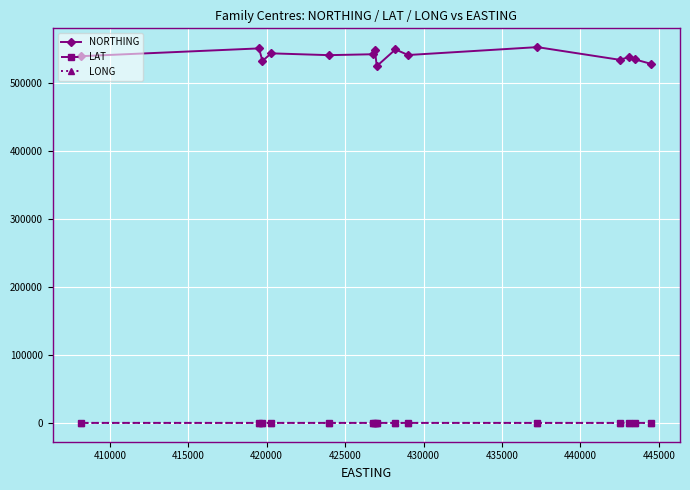

What is the sum of all LONG values?

-23.2